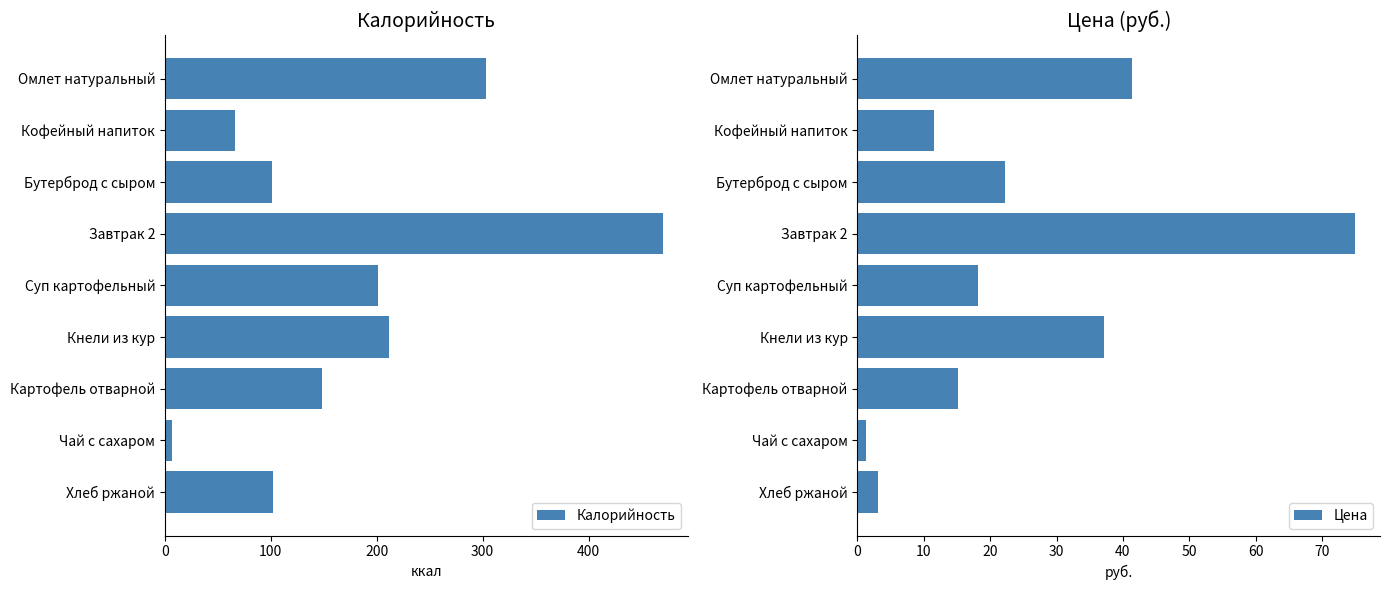

Is it true that Калорийность equals 148 at Картофель отварной?

True